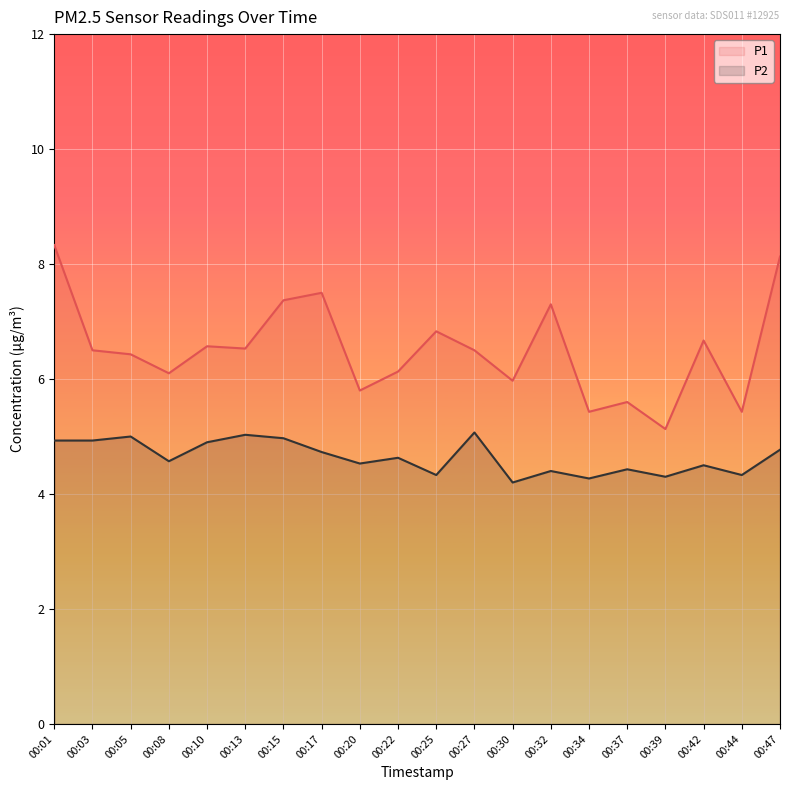

Where is the first local maximum for P1?

00:10